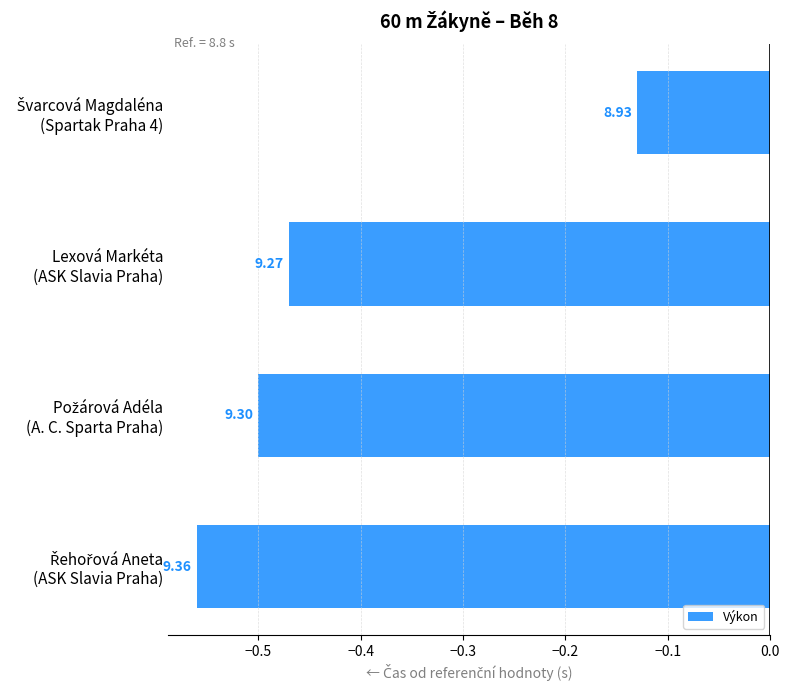

How many bars are there in total?

4